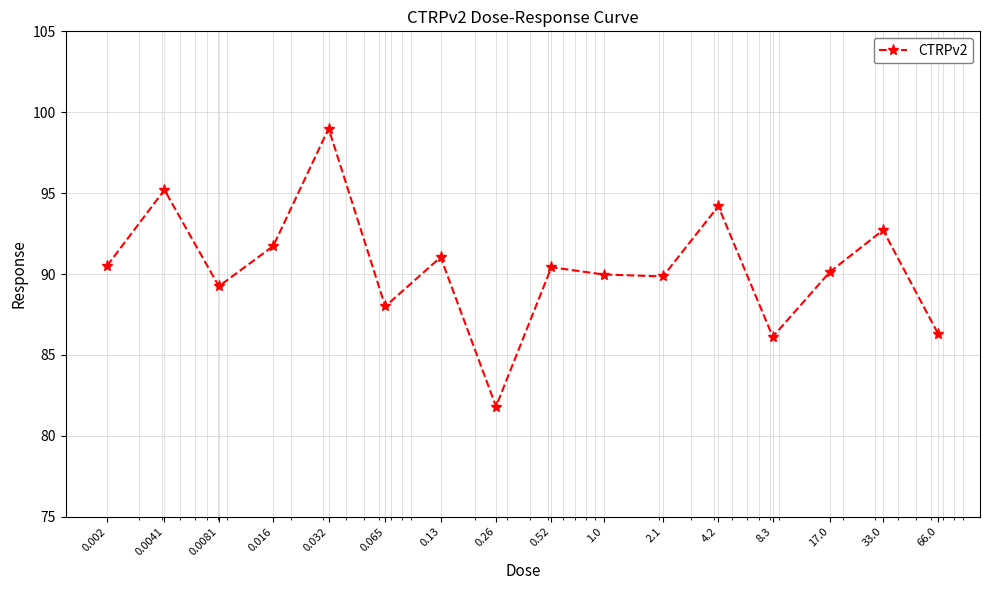

What is the minimum value shown in the chart?

81.8